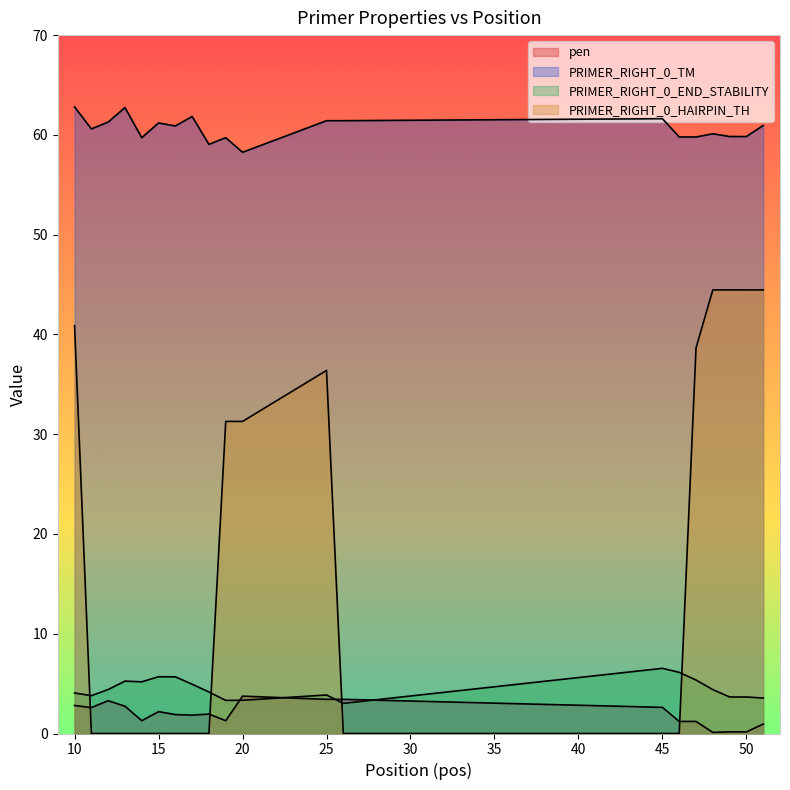

True or false: pen has a value of 1.9 at 18.

True